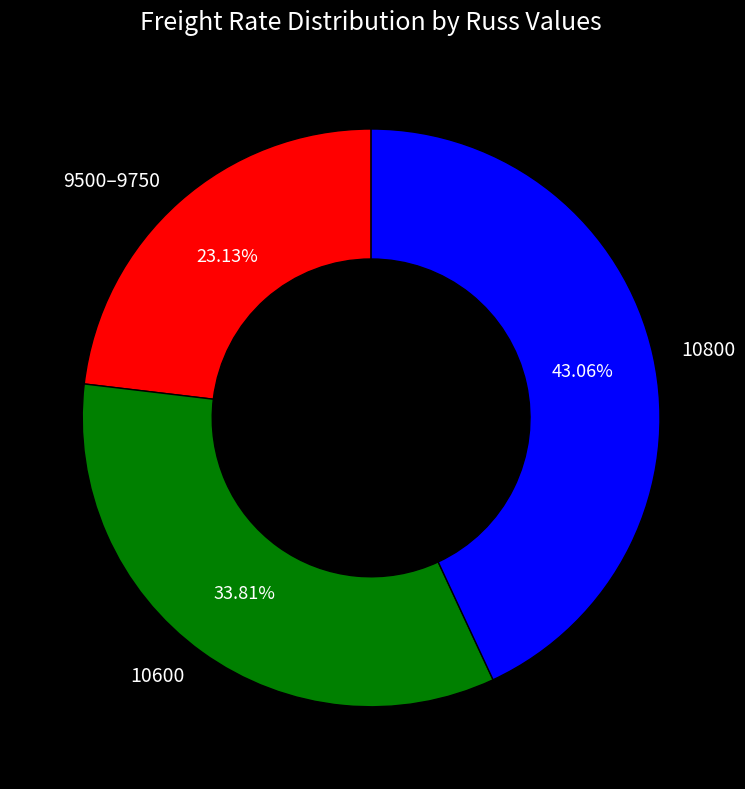

Rank the categories by value from highest to lowest.

10800, 10600, 9500–9750